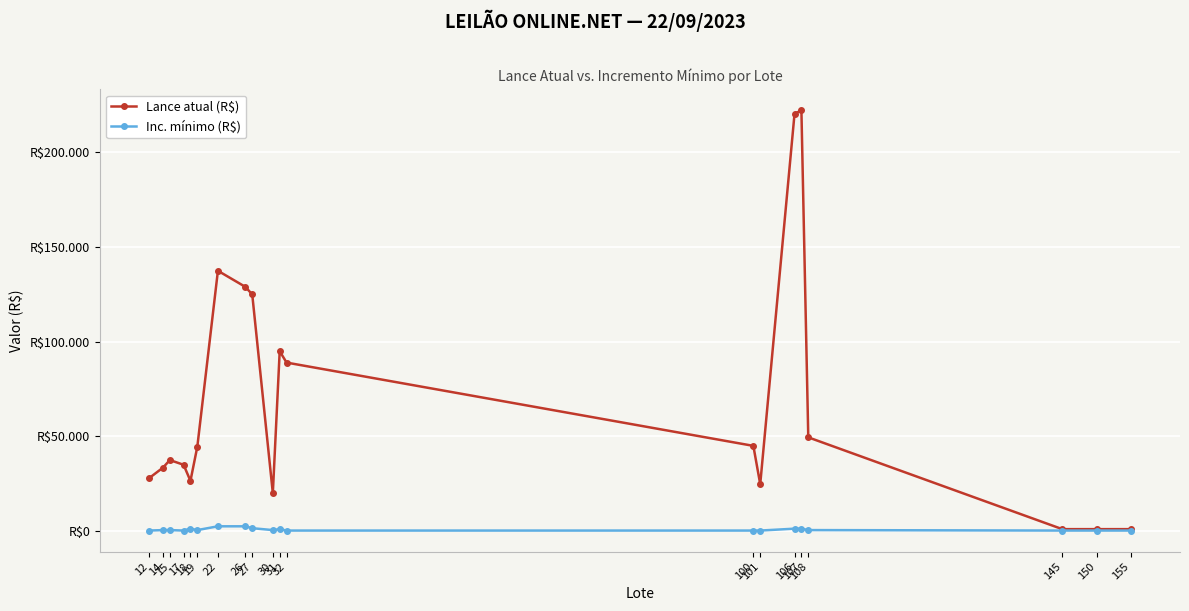

At which category does Inc. mínimo (R$) reach its first local valley?

17